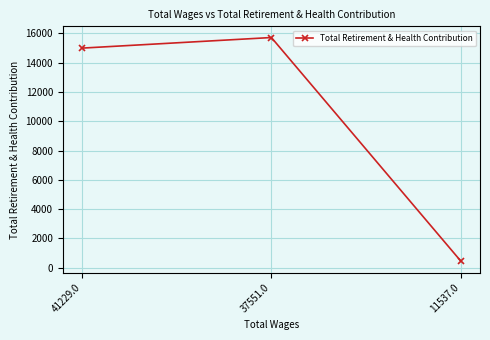

What is the approximate value at 41229.0, to the nearest 50?

15000